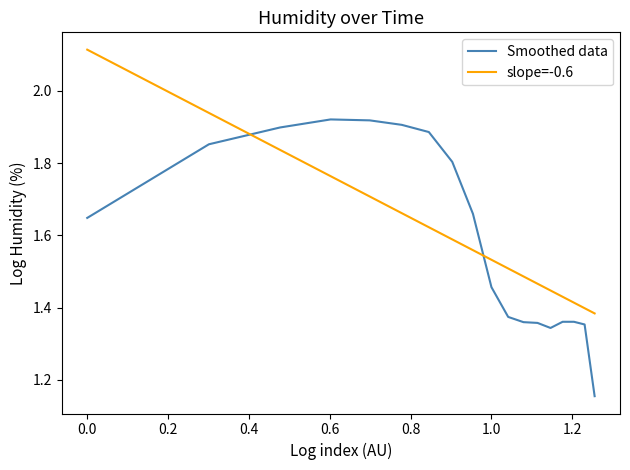

What is the sum of all slope=-0.6 values?

28.9